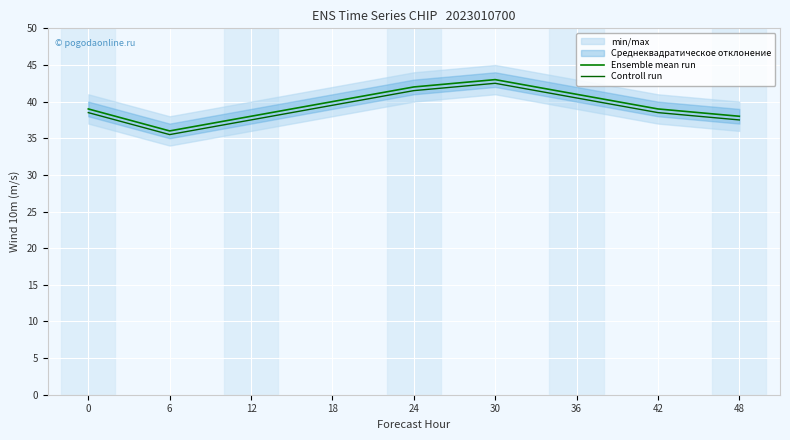

Which category has the lowest value in the Controll run series?

6